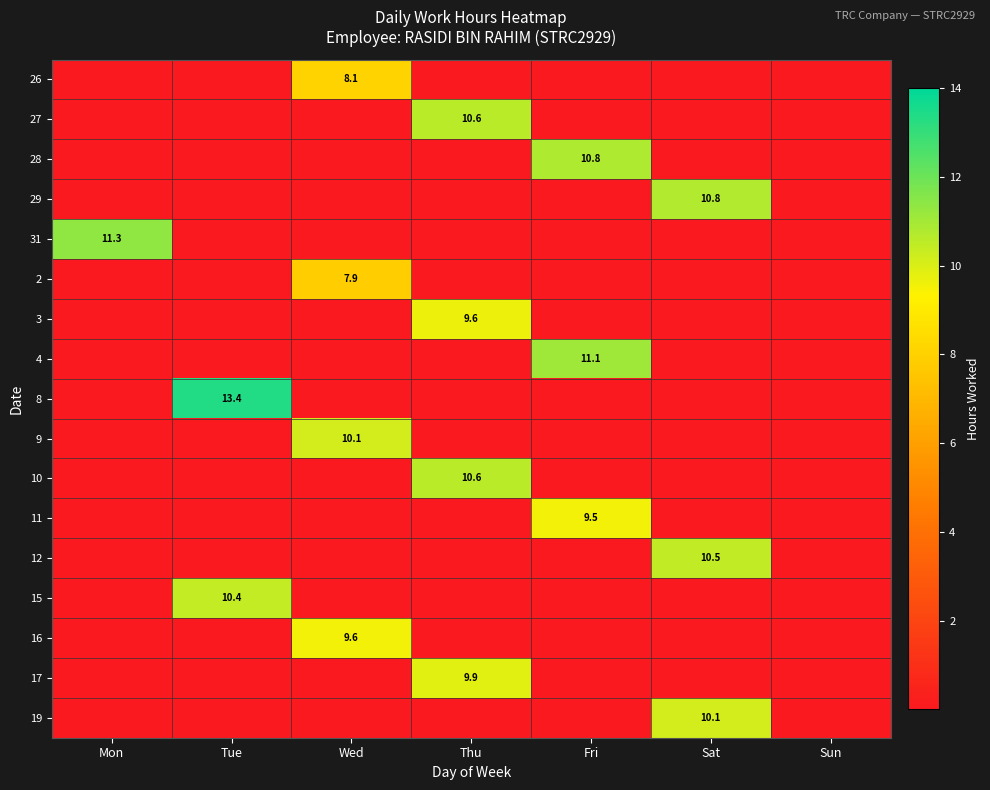

What is the total value across all series at Wed?

35.6